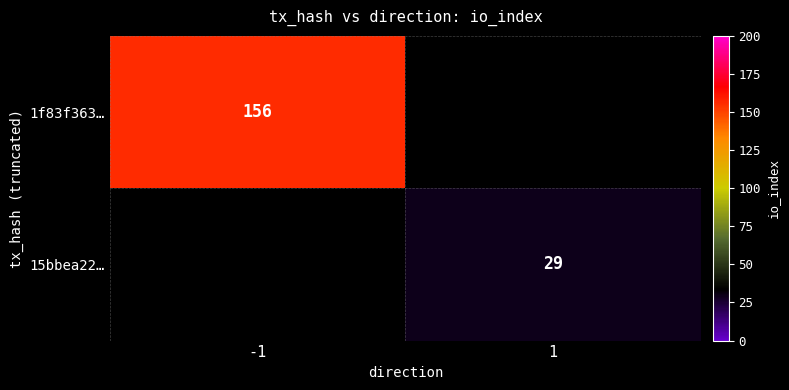

Which label corresponds to the smallest value in the chart?

1